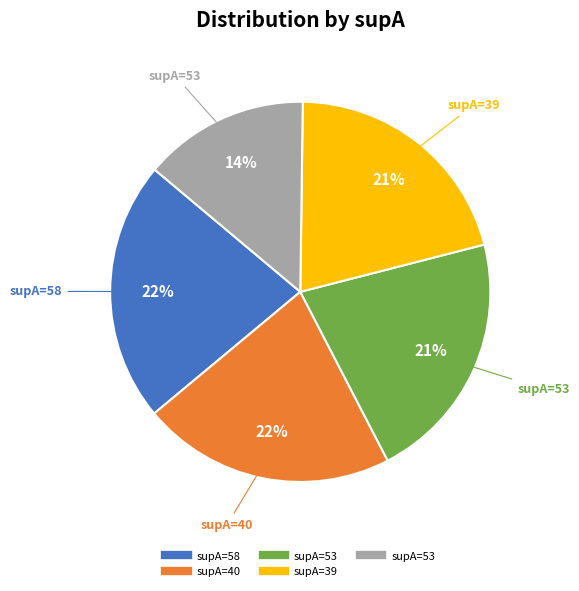

Is there any slice that represents more than half of the pie?

No